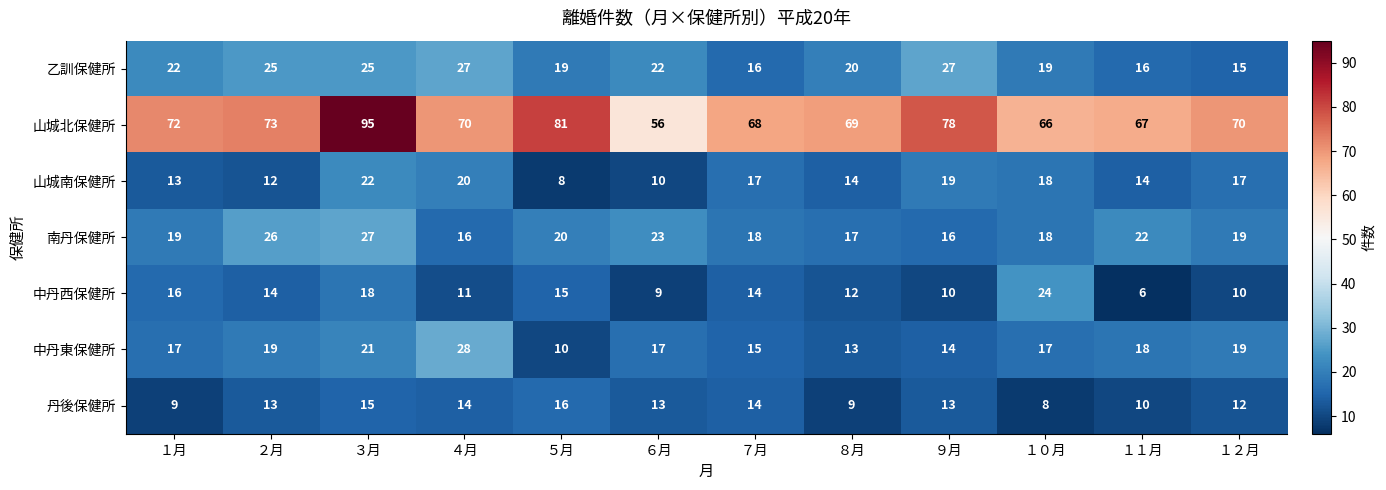

At how many categories does at least one series exceed 30?

12